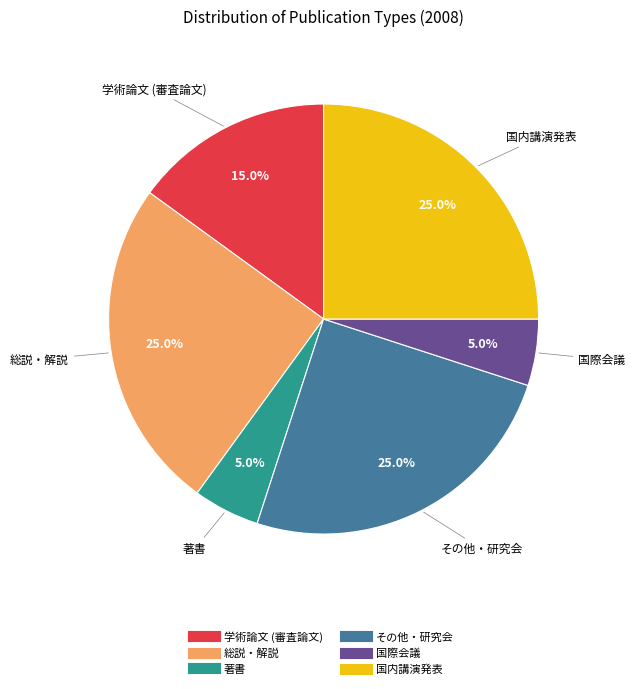

How many slices are in this pie chart?

6